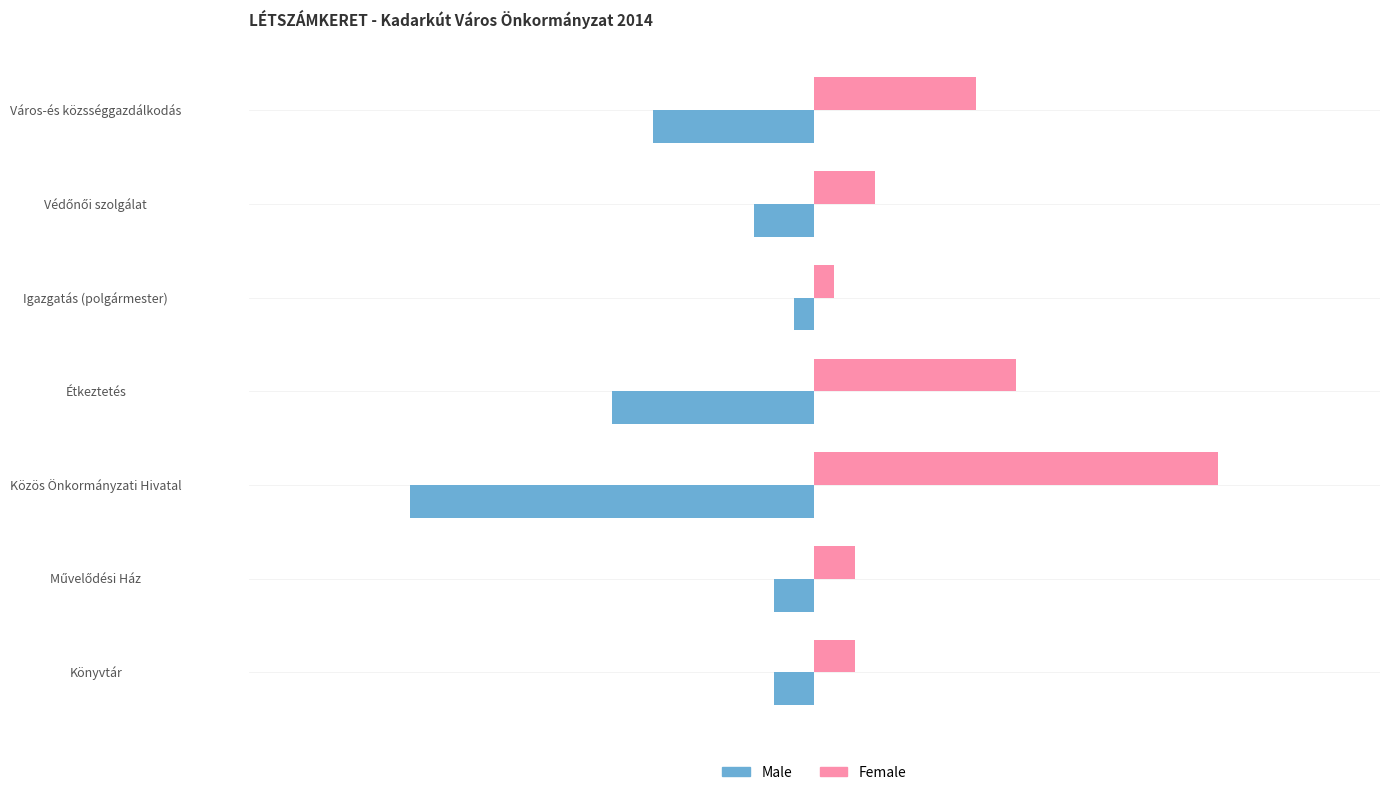

What is the maximum value shown in the chart?

20